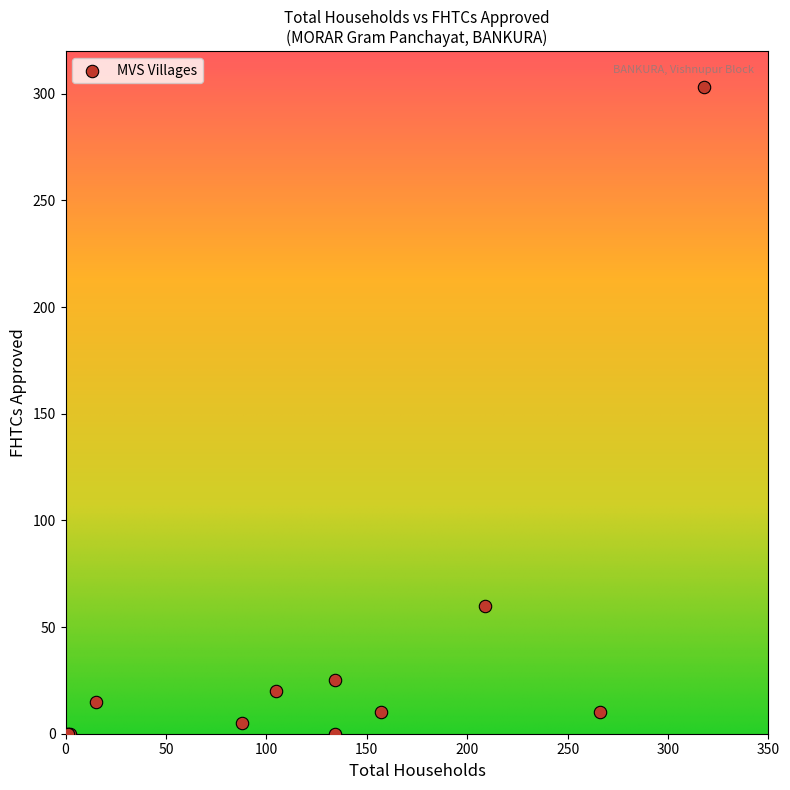

What Y value in the scatter plot is closest to 151?

60